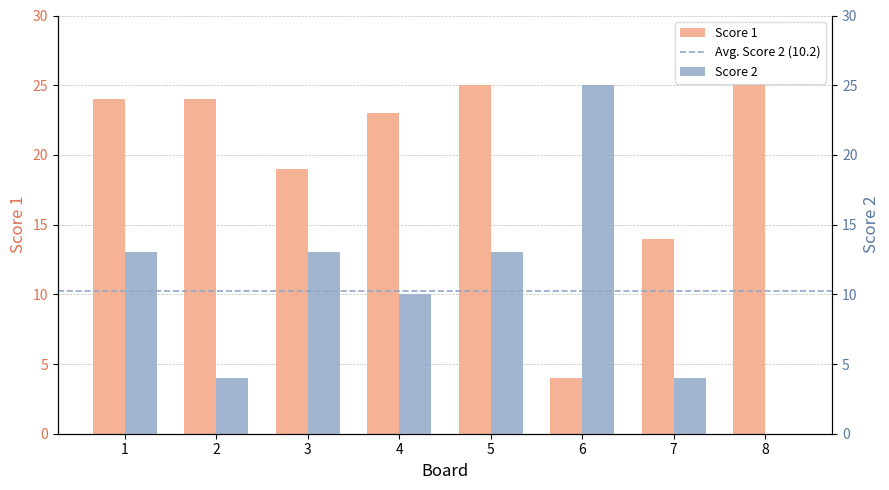

How many bars are there in each group?

2